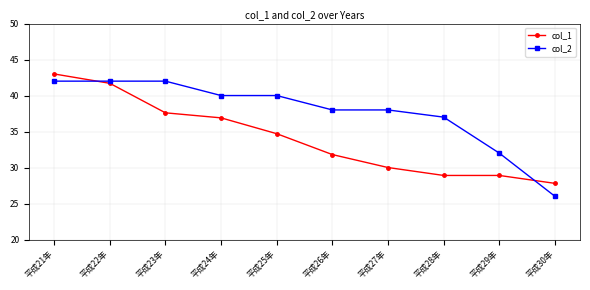

True or false: col_1 has more than 1 points higher than both neighbors.

False